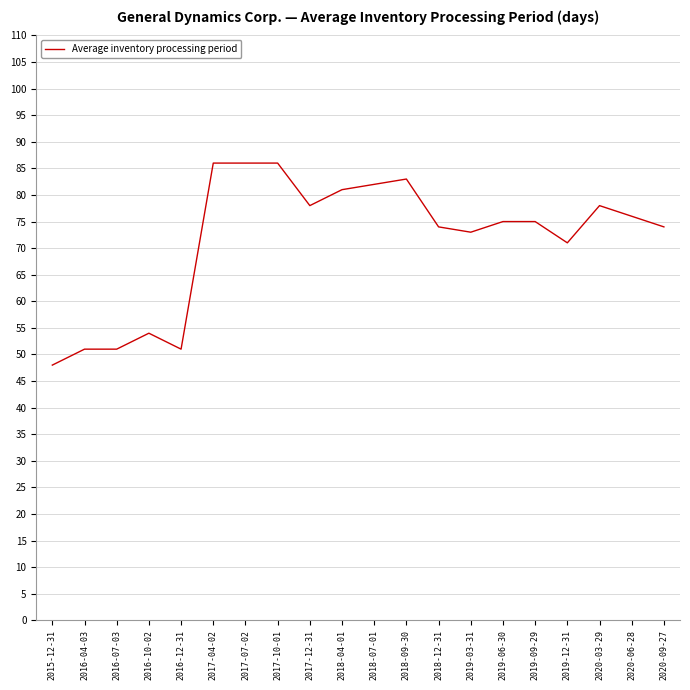

What is the difference between the maximum and minimum values?

38